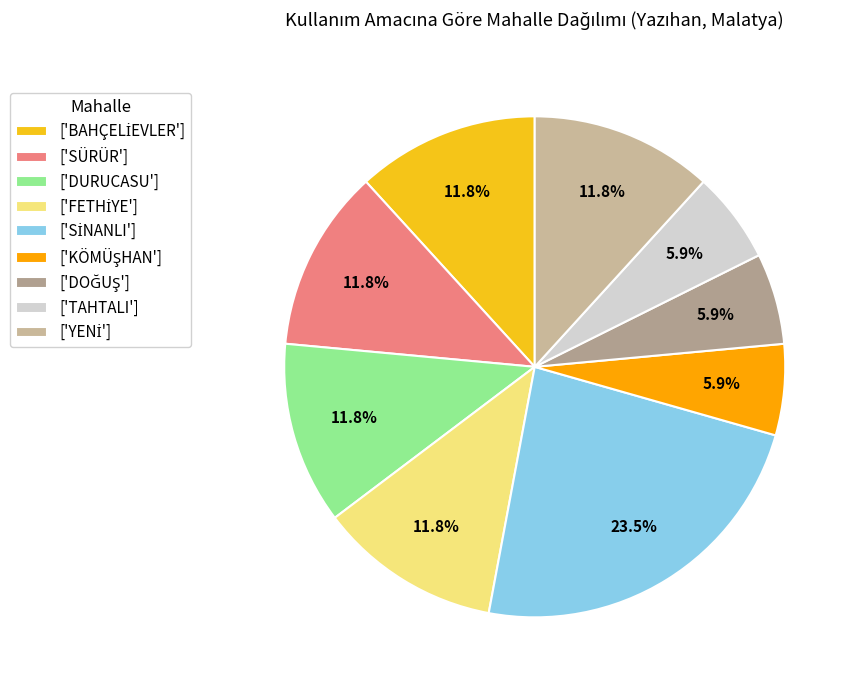

Is there any slice that represents more than half of the pie?

No